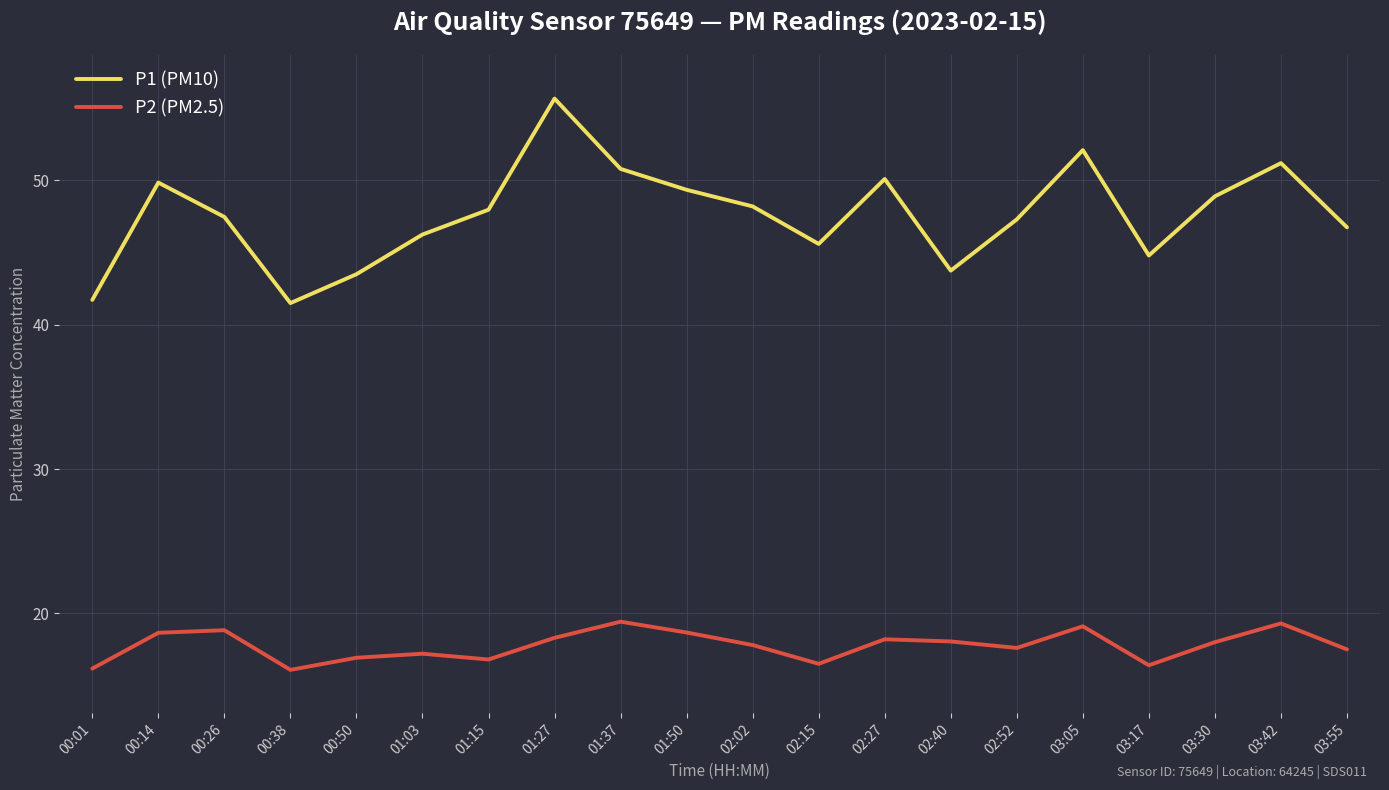

How many values in the P1 (PM10) series exceed 47?

12